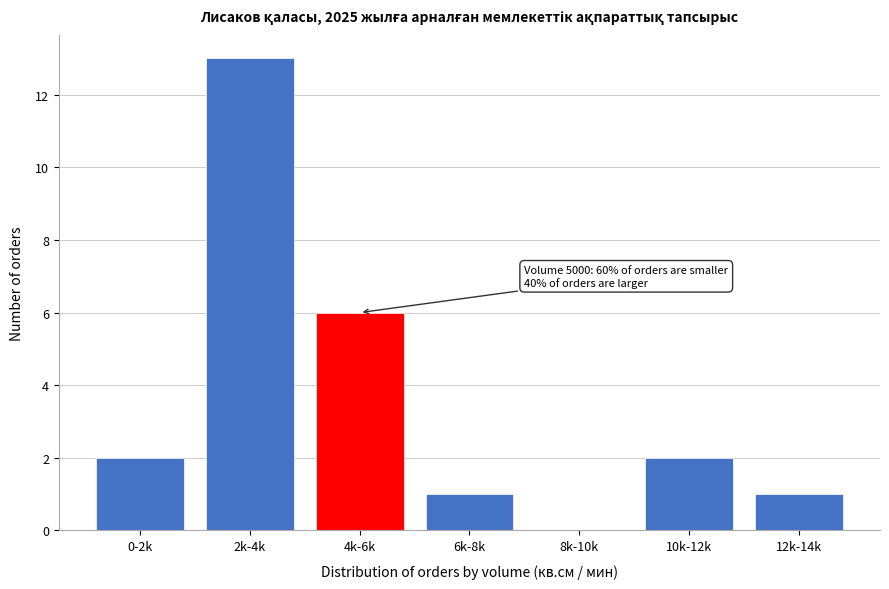

Reading left to right, list all the values displayed in this chart.

0-2k=2	2k-4k=13	4k-6k=6	6k-8k=1	8k-10k=0	10k-12k=2	12k-14k=1